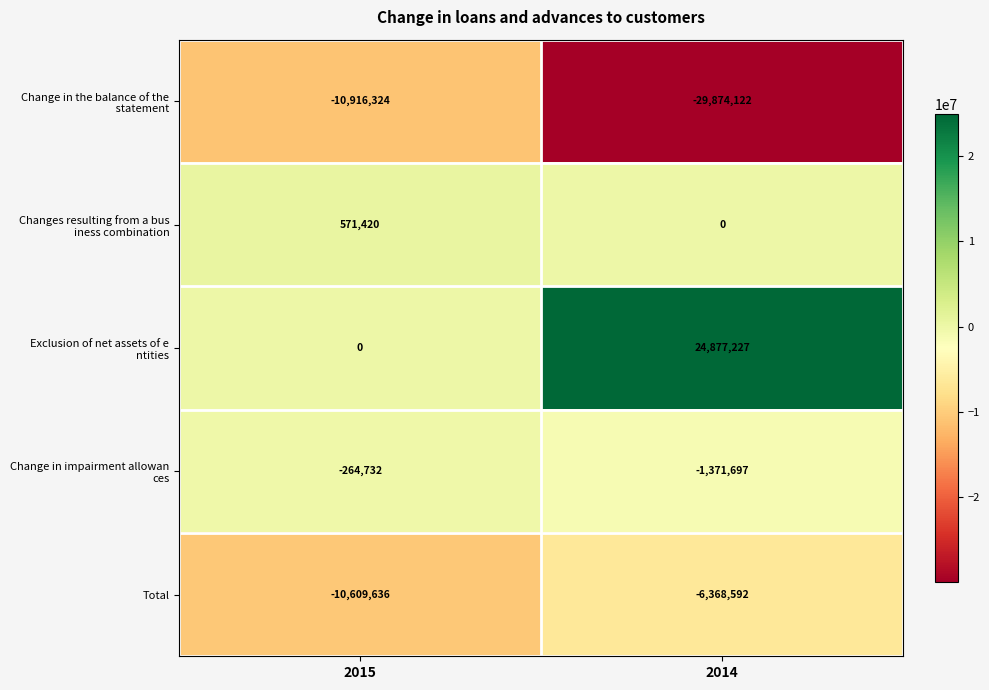

What is the greatest value displayed?

24877227